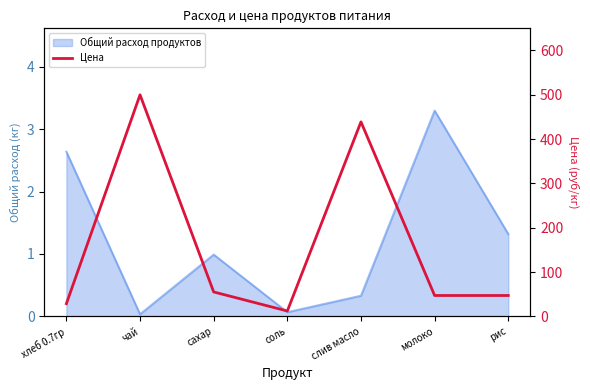

Which label corresponds to the smallest value in the chart?

соль